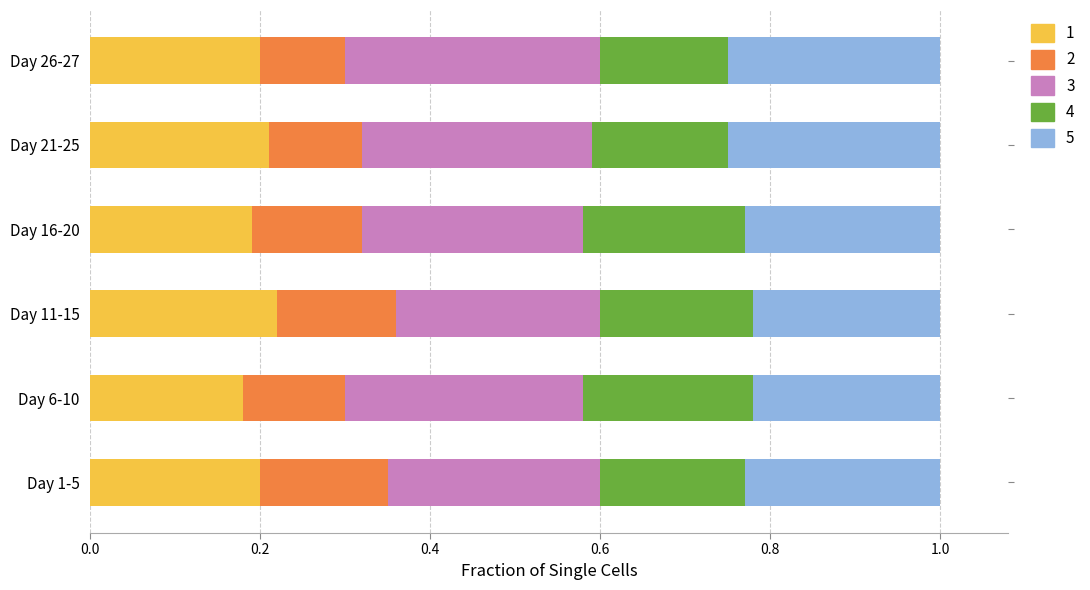

What is the total value across all series at Day 16-20?

1.0